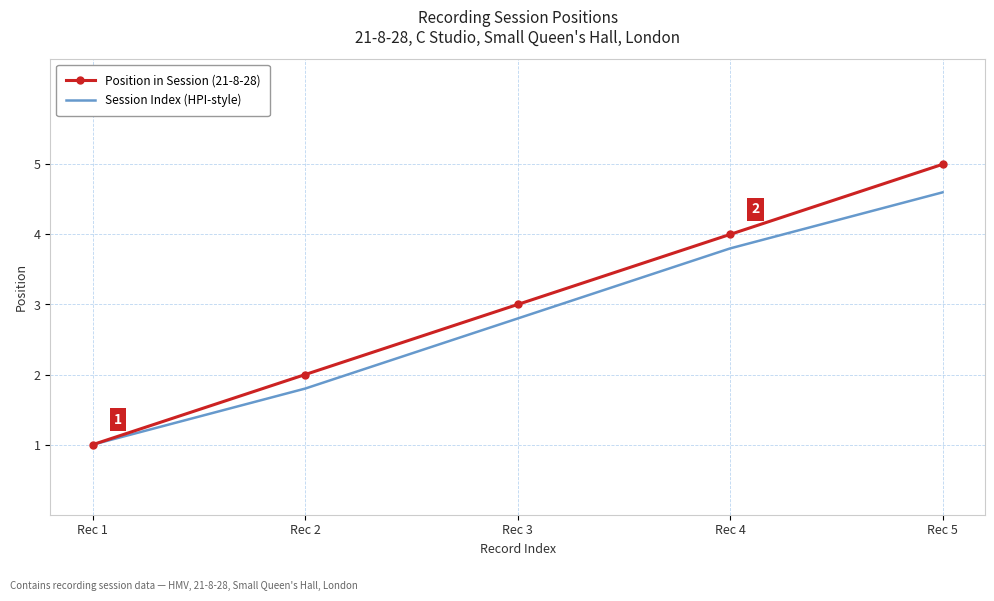

List the series in order of their peak value, lowest first.

Session Index (HPI-style), Position in Session (21-8-28)